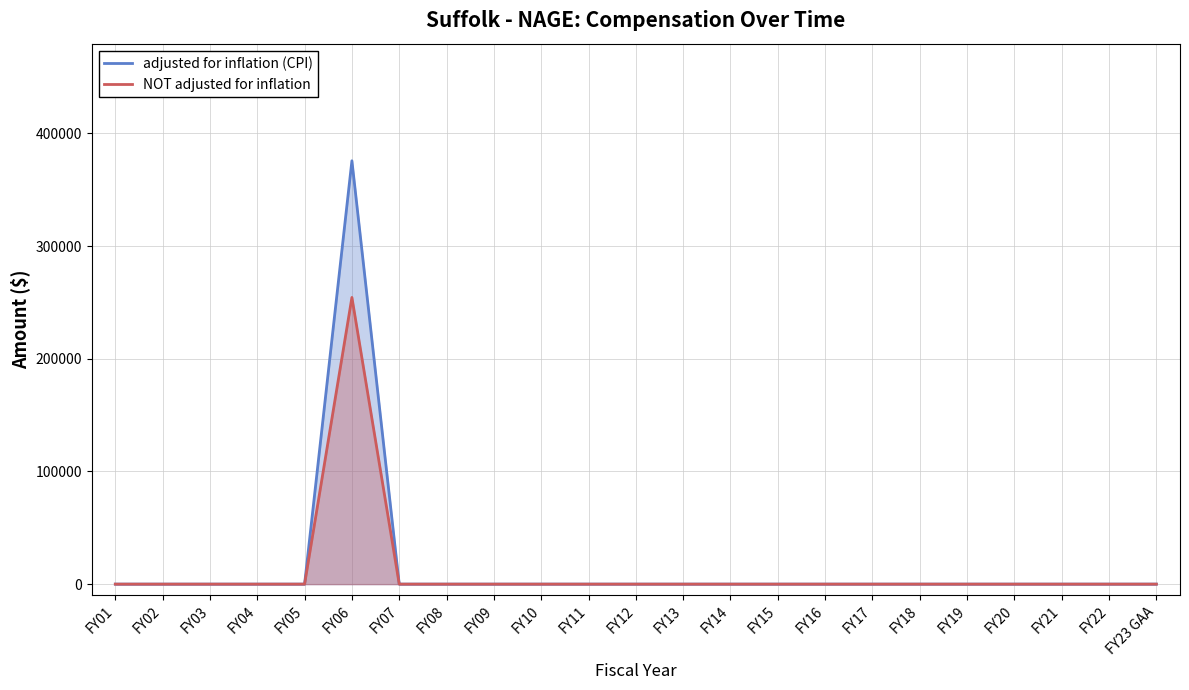

What is the difference between the adjusted for inflation (CPI) values at FY09 and FY06?

375684